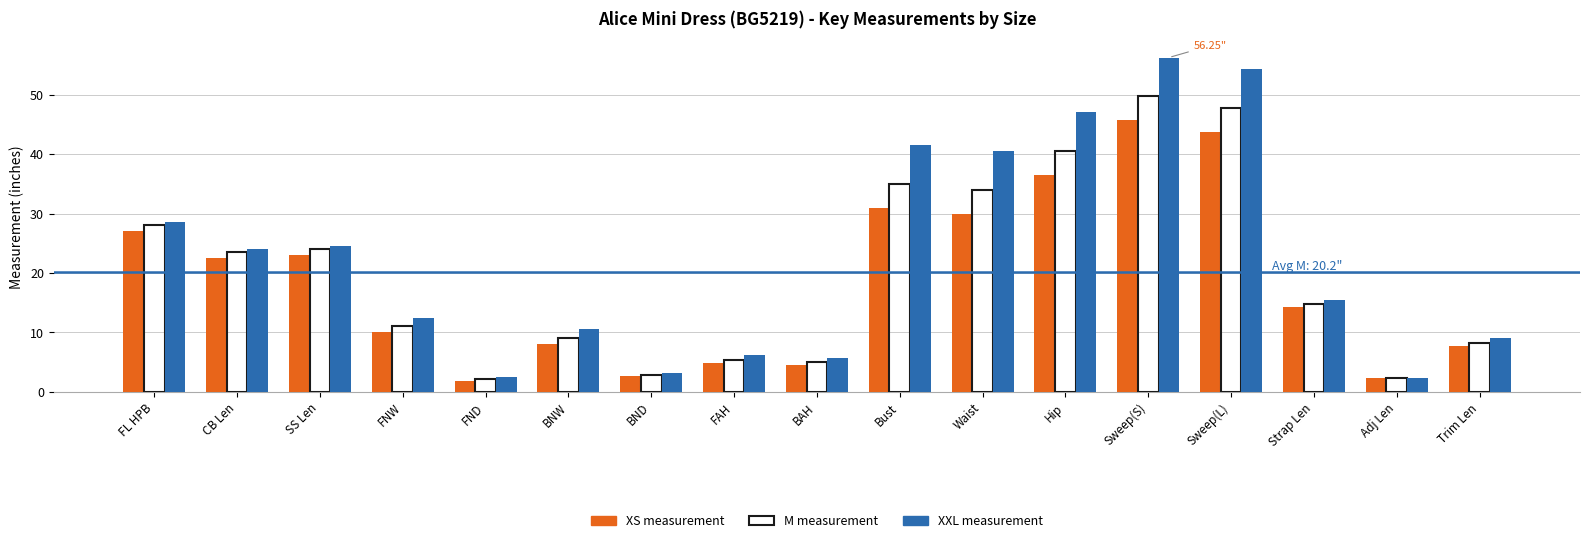

Which category has the highest value across all series?

Sweep(S)